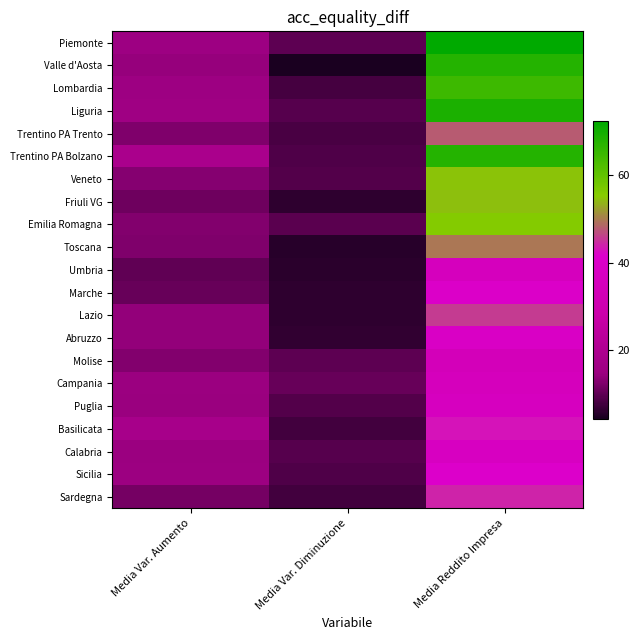

How many data points does each series have?

3